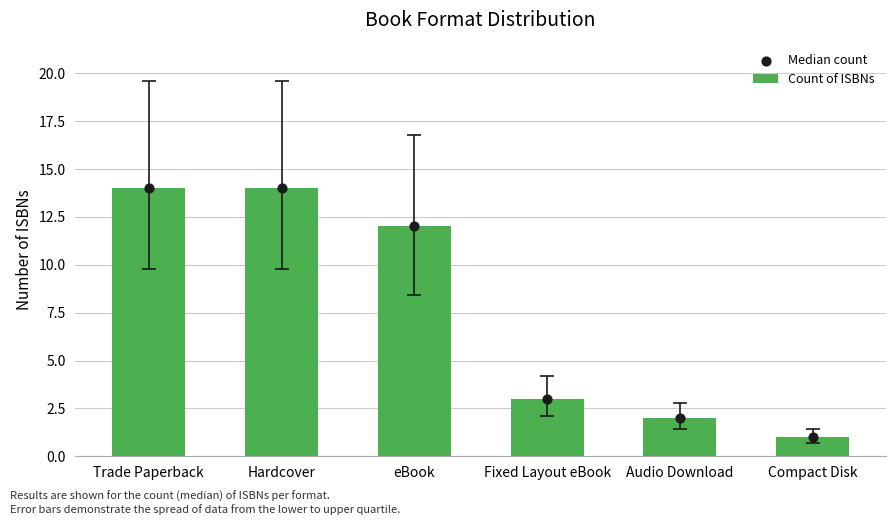

At which category is the sum across all series the highest?

Trade Paperback